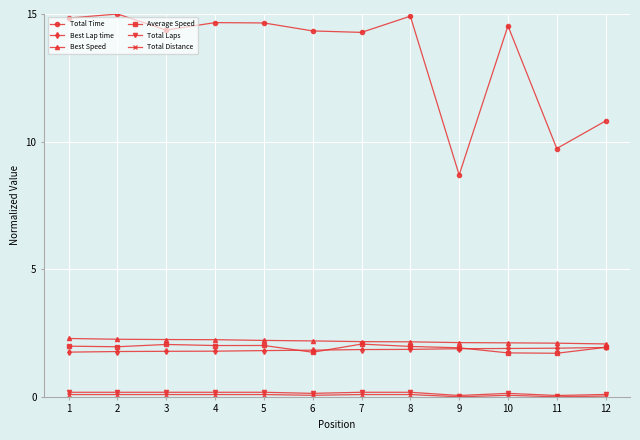

What is the maximum value shown in the chart?

15.0